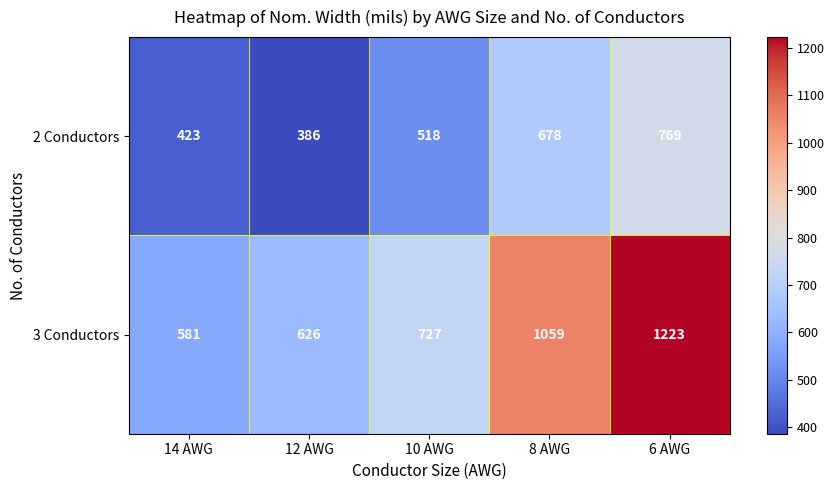

Which series changed the most between 14 AWG and 10 AWG?

3 Conductors